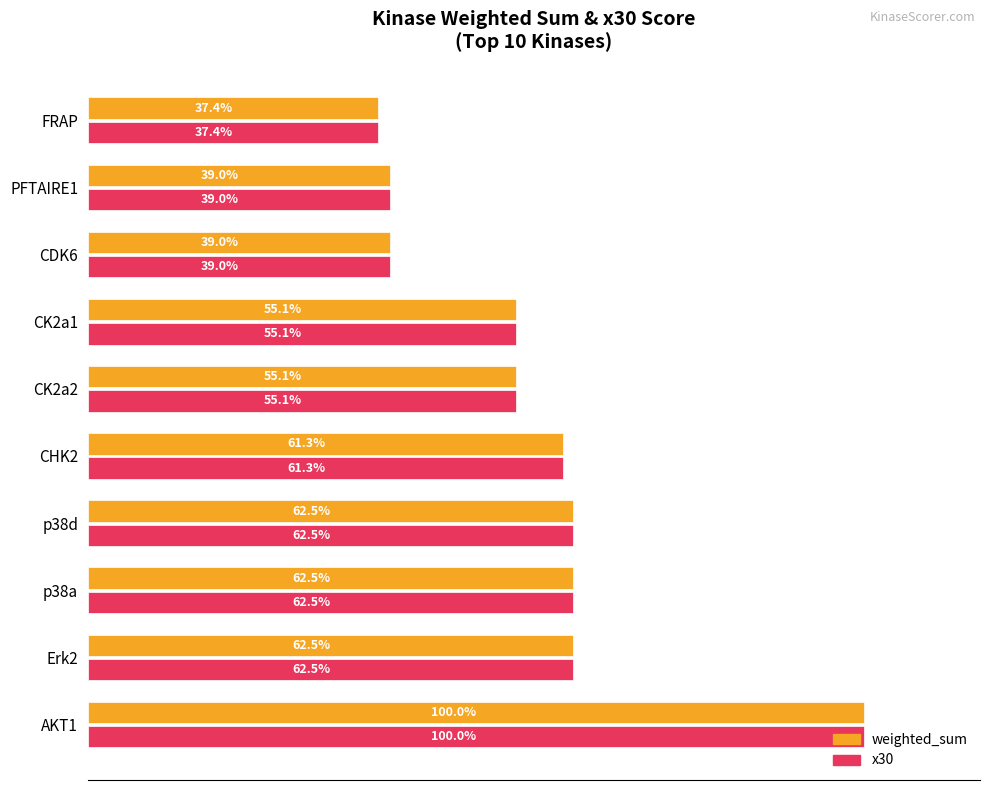

At which category is the sum across all series the highest?

AKT1